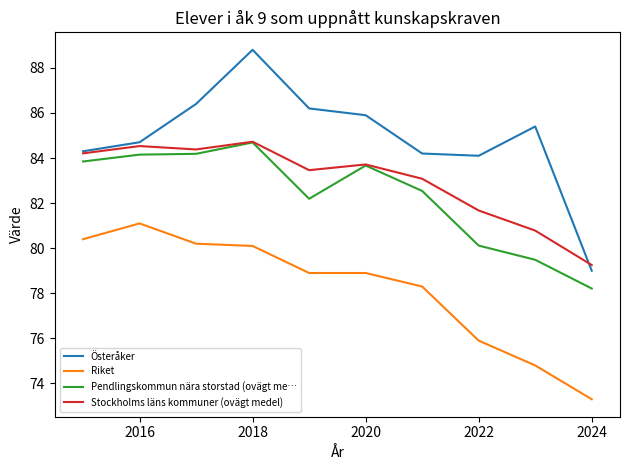

At how many categories does at least one series exceed 80?

9